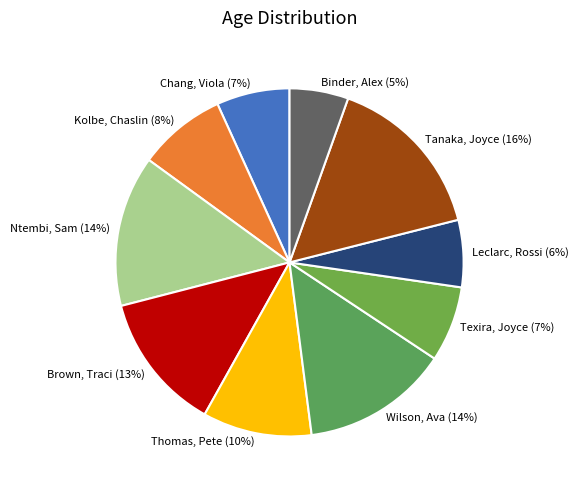

Is Kolbe, Chaslin the majority of the pie?

No